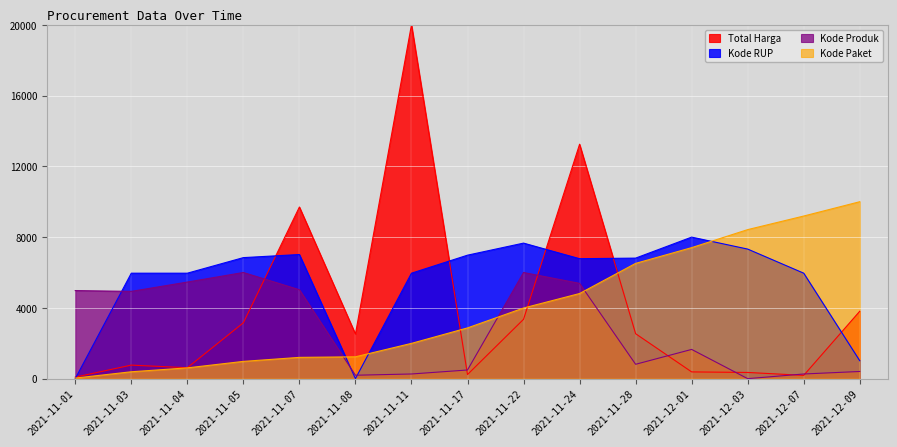

True or false: Kode RUP and Kode Produk cross at least once.

True